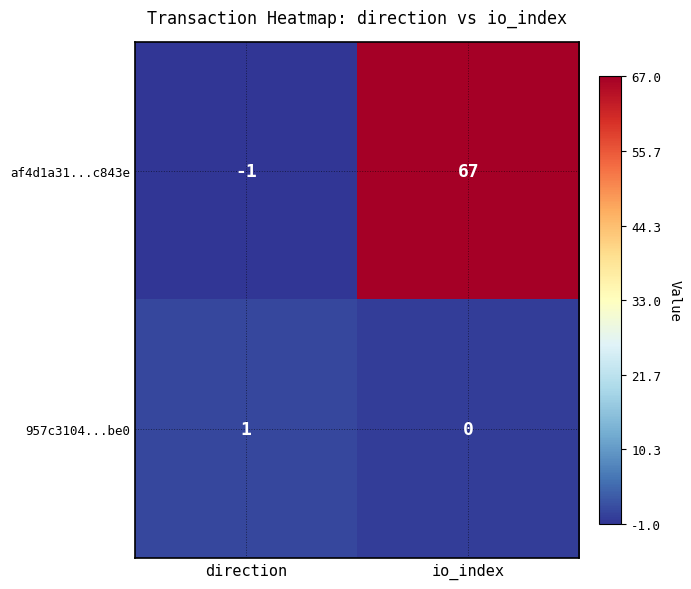

What is the maximum value shown in the chart?

67